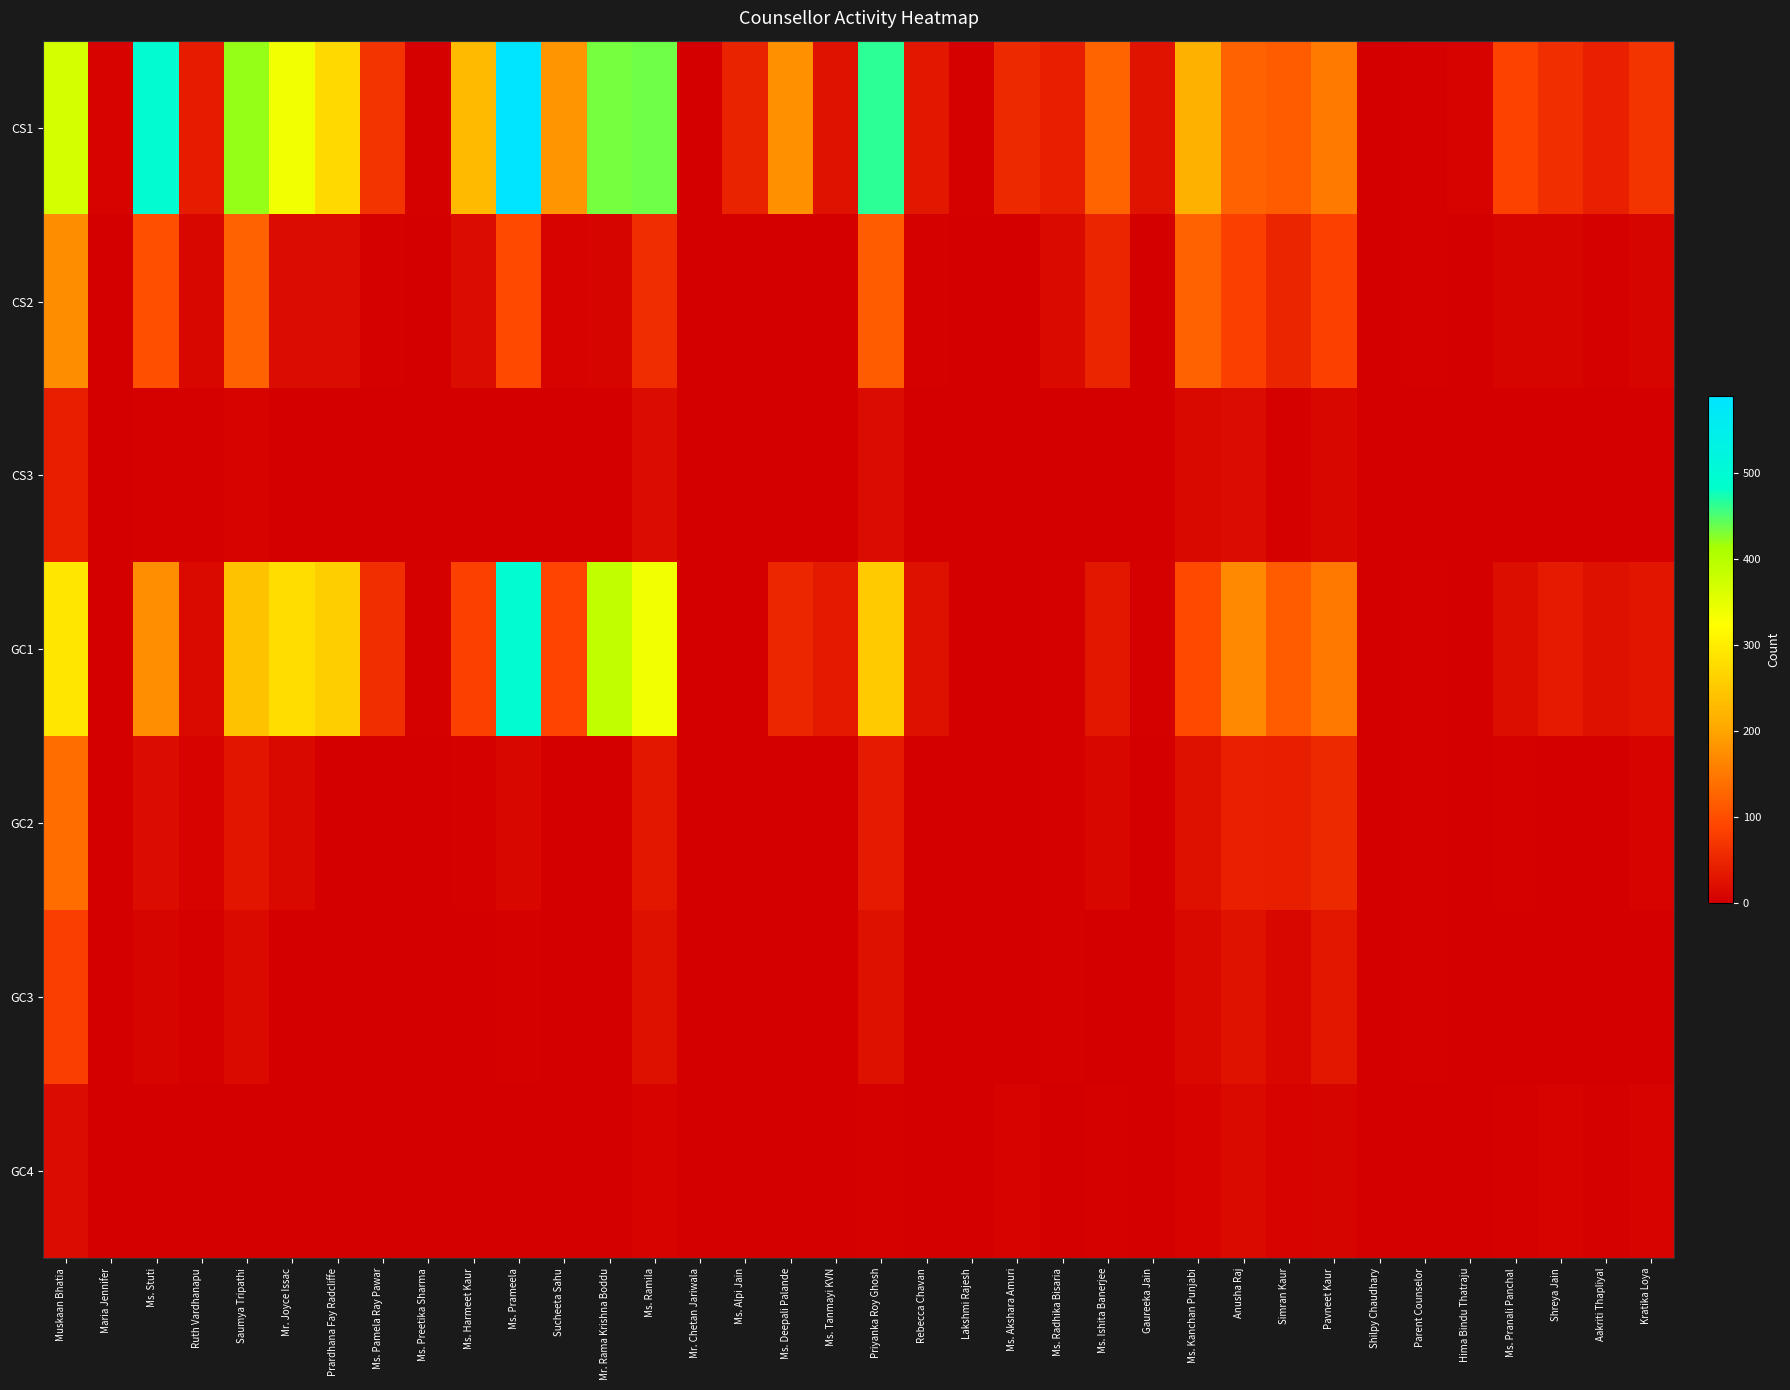

Which series has the widest spread of values?

CS1